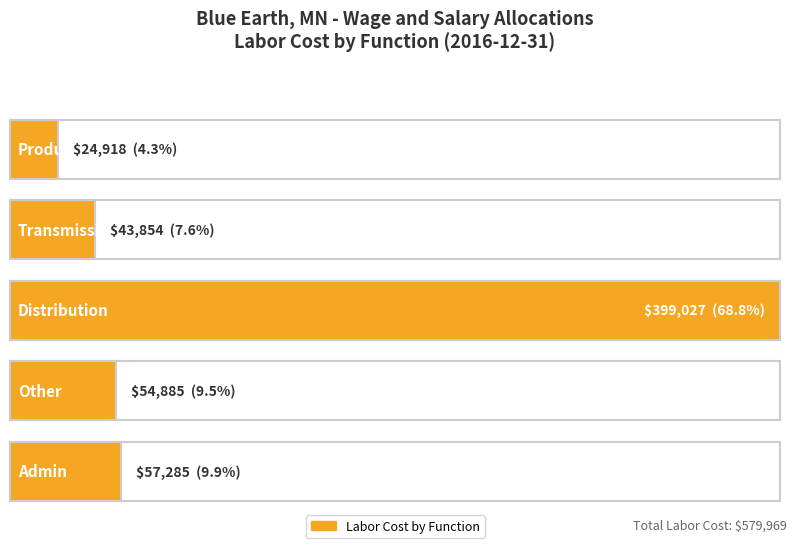

What is the value of the 3rd bar from the left?

399027